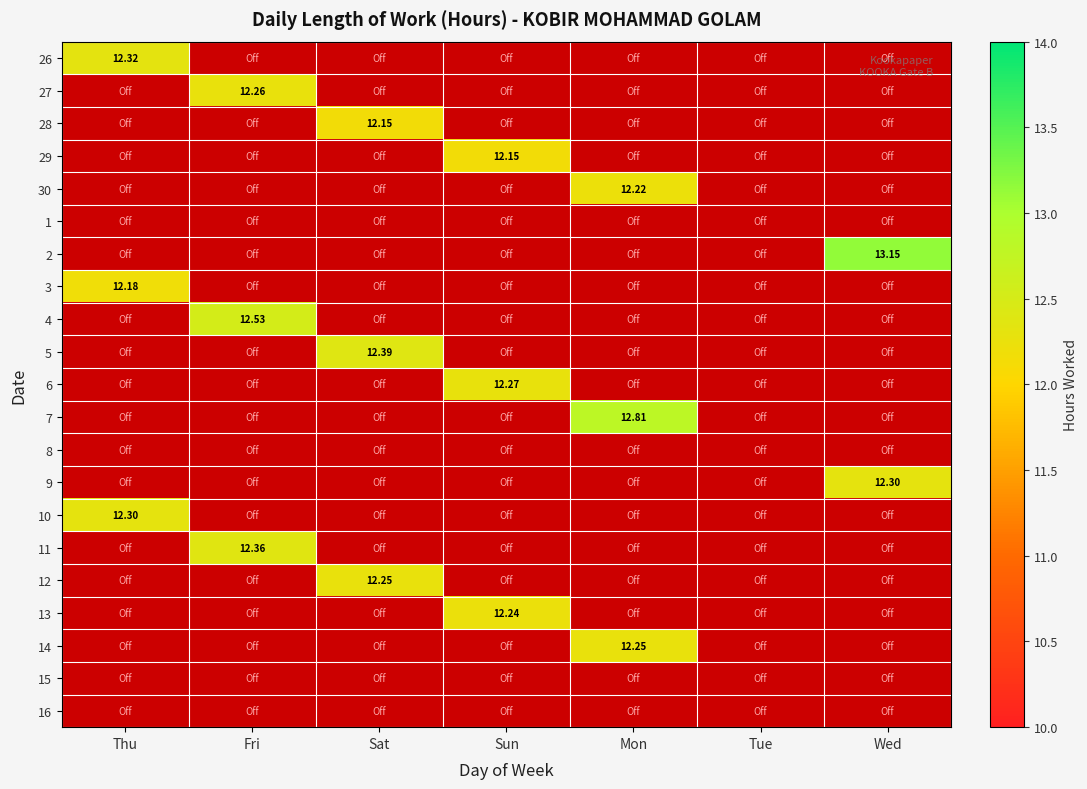

List the series in order of their peak value, highest first.

2, 7, 4, 5, 11, 26, 9, 10, 6, 27, 12, 14, 13, 30, 3, 28, 29, 1, 8, 15, 16